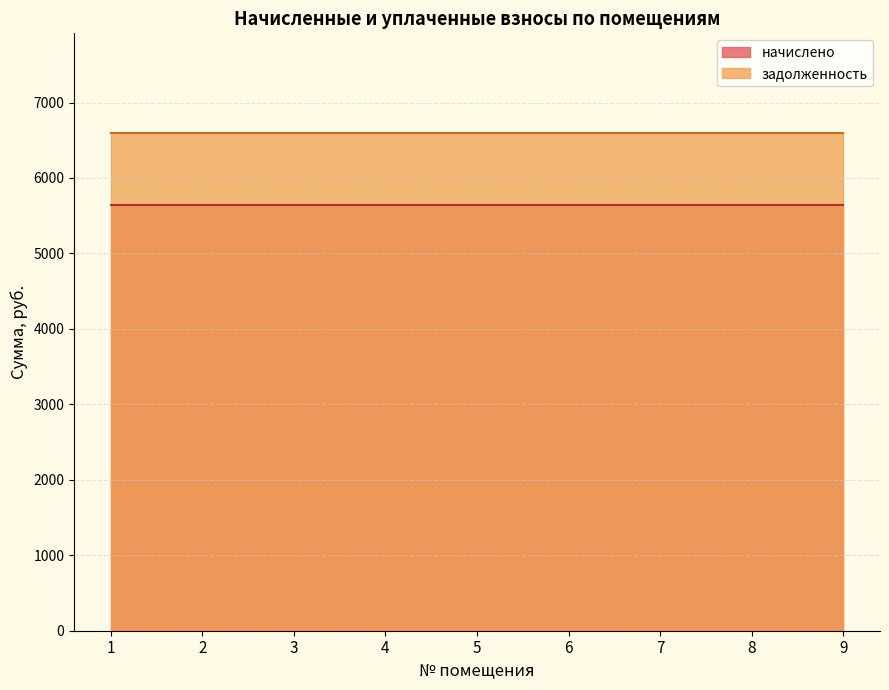

At 5, list the series in order from largest to smallest.

задолженность, начислено